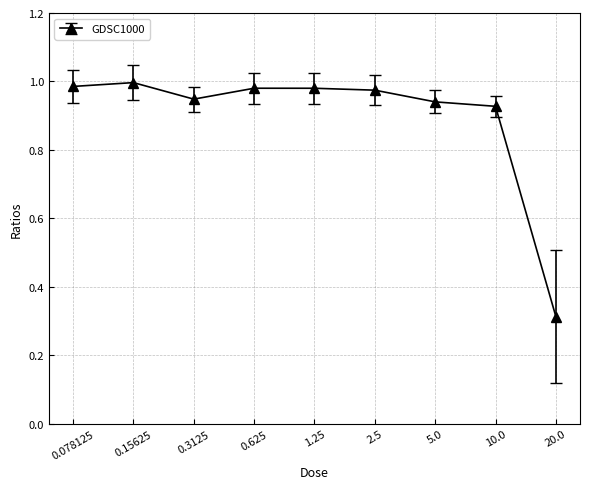

Which label corresponds to the smallest value in the chart?

20.0